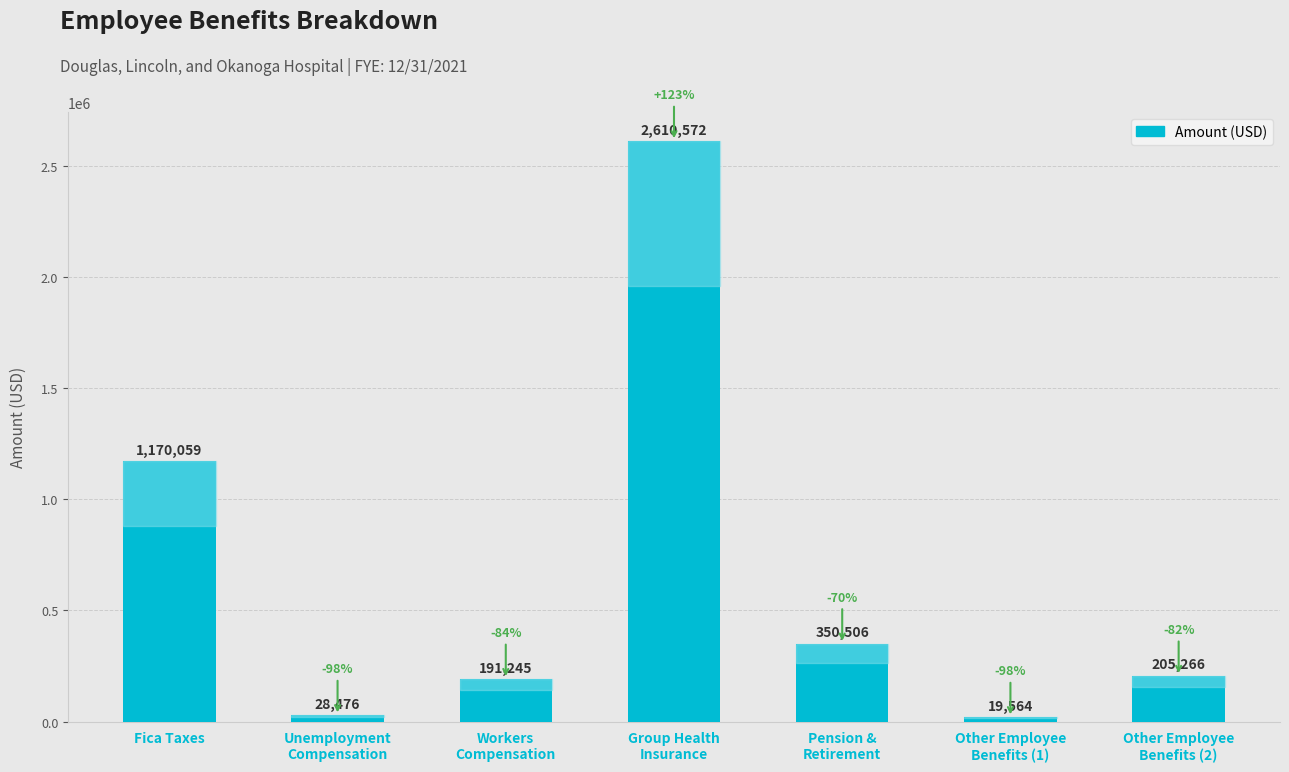

How many values are below 205266?

3